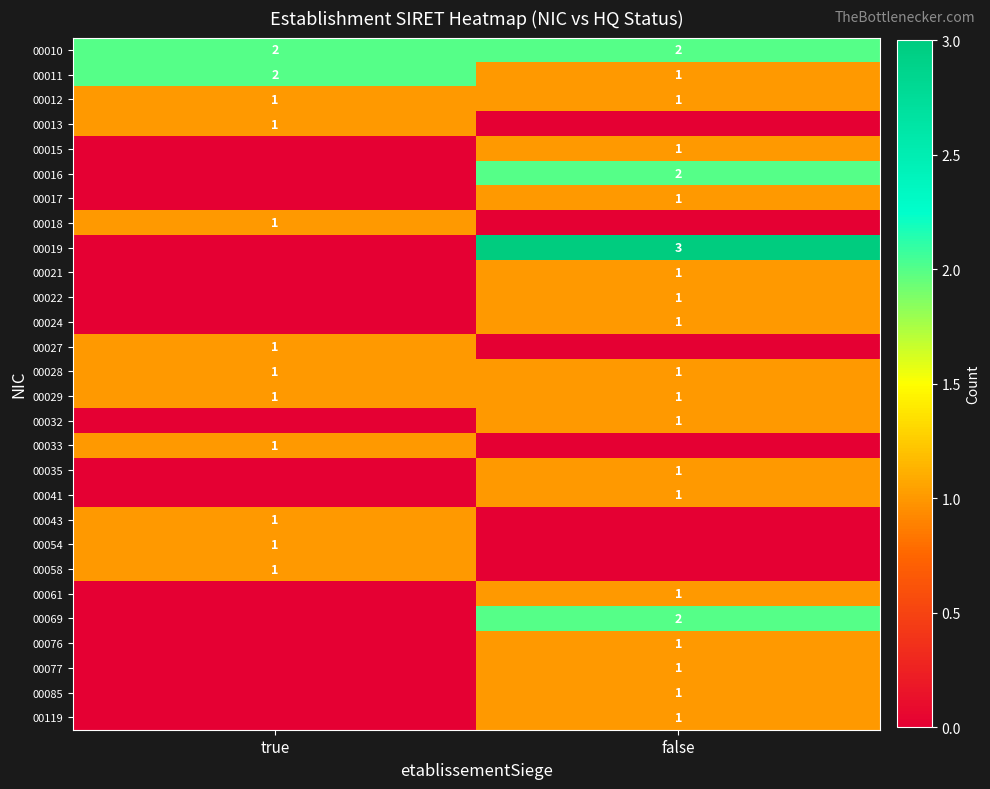

Rank the categories by 00011 value from highest to lowest.

true, false